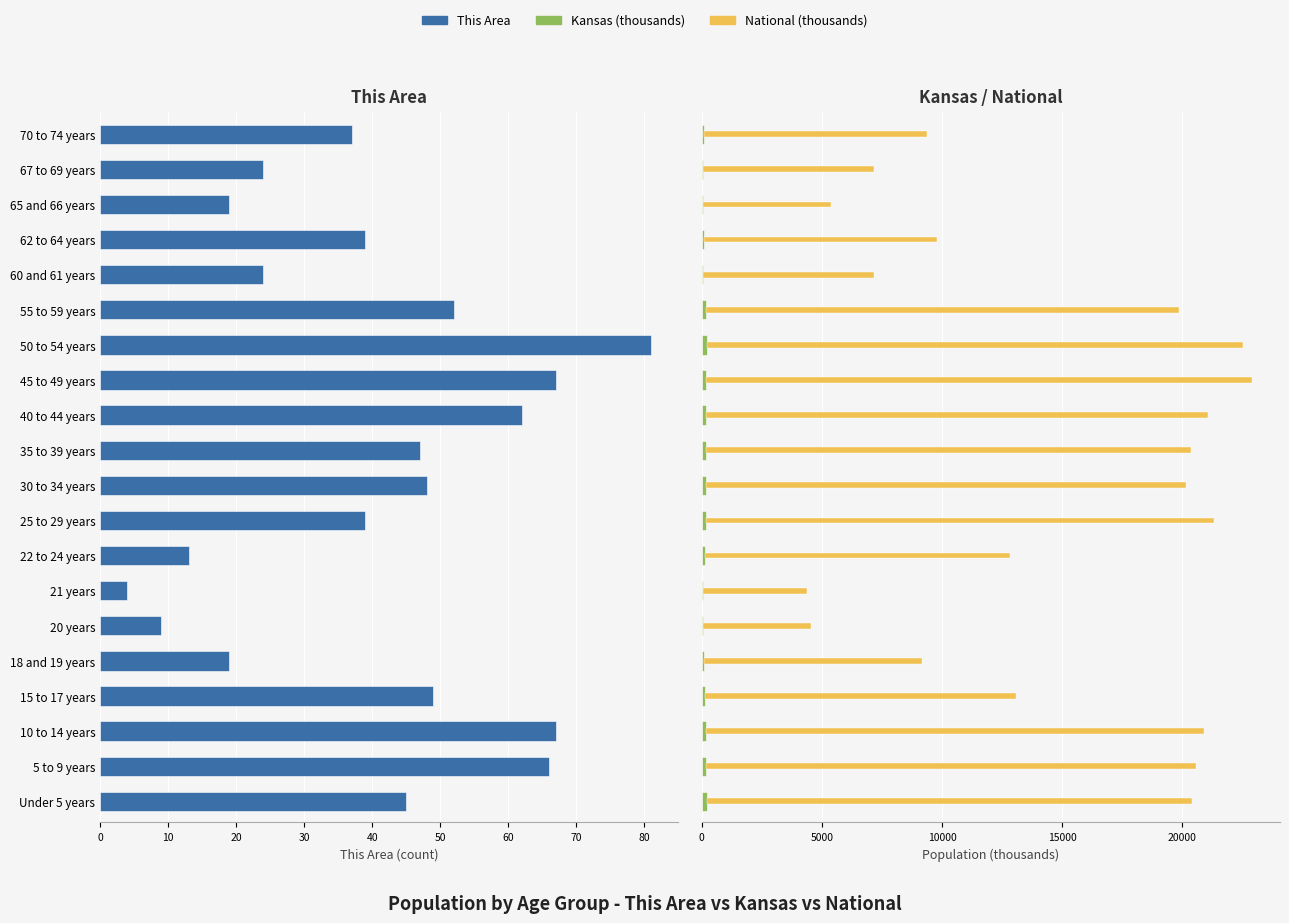

How many values in the National (thousands) series are below 19664?

10